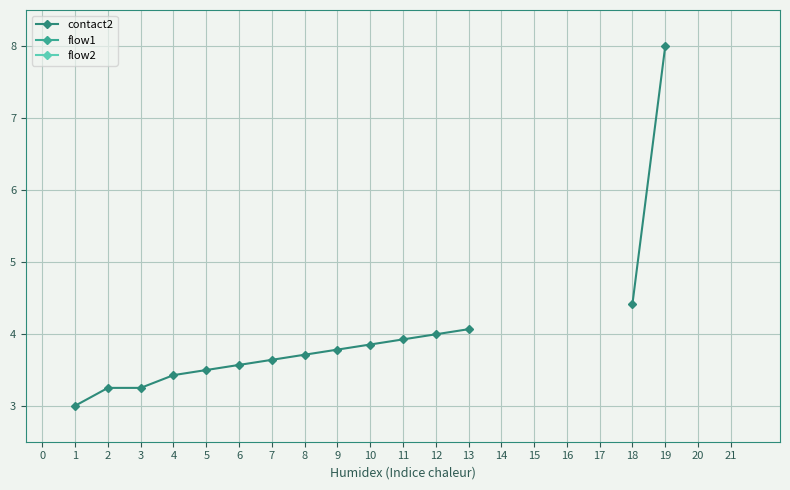

The flow2 series shows 1.0 at 8. True or false?

True